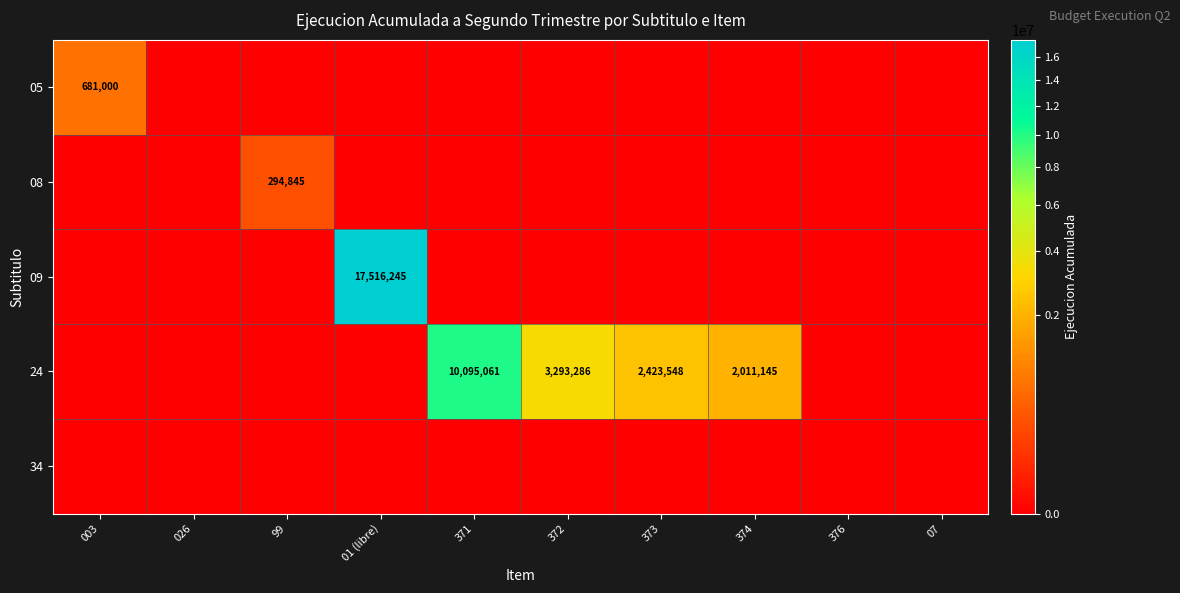

Which has a higher value, 374 or 376?

374